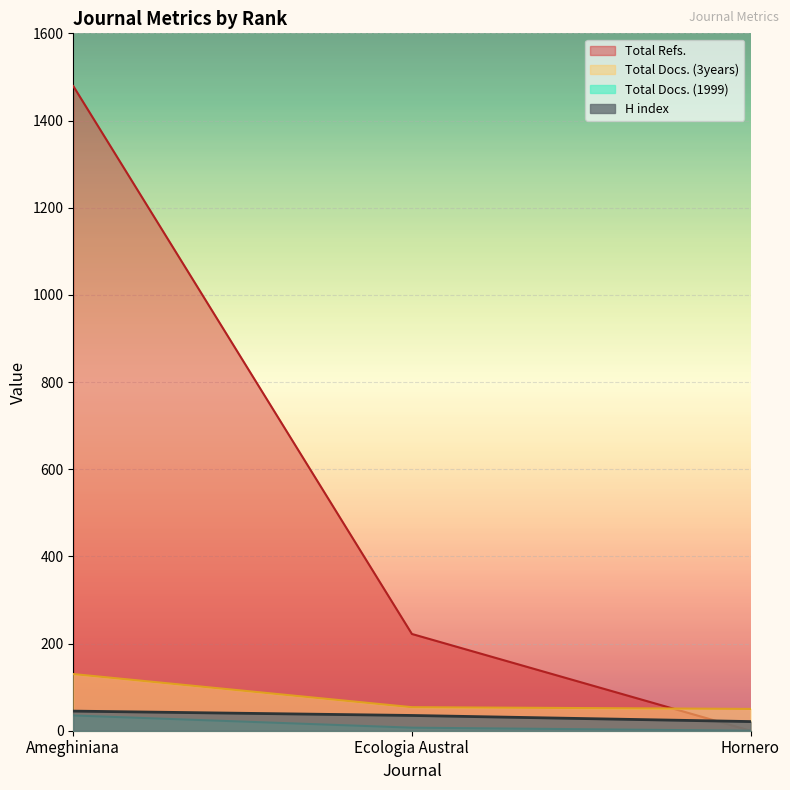

Reading right to left, extract all data points from this chart.

H index: Hornero=21	Ecologia Austral=35	Ameghiniana=45
Total Docs. (1999): Hornero=0	Ecologia Austral=7	Ameghiniana=35
Total Docs. (3years): Hornero=50	Ecologia Austral=54	Ameghiniana=130
Total Refs.: Hornero=0	Ecologia Austral=222	Ameghiniana=1479